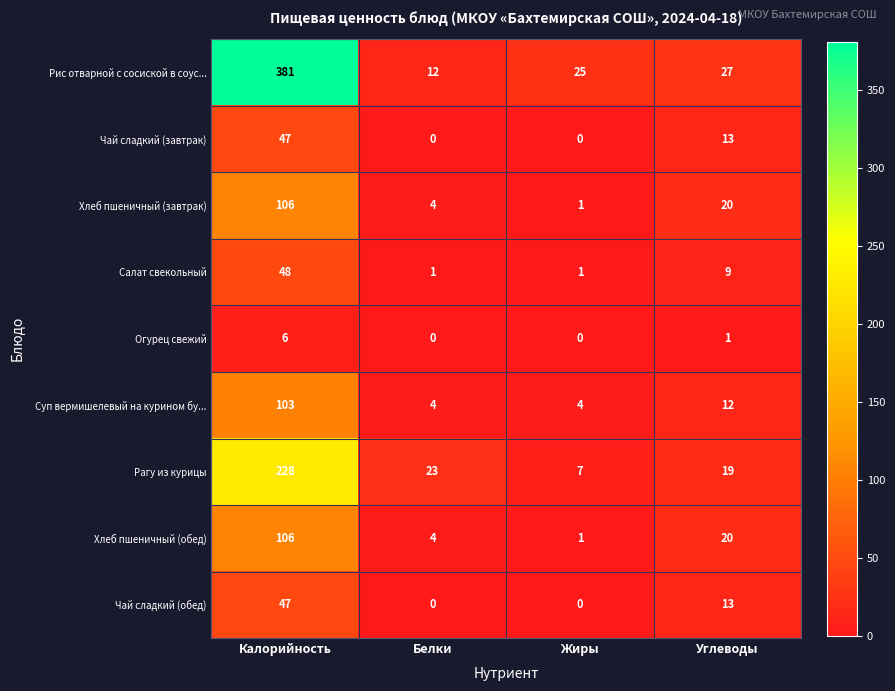

At which category is the sum across all series the highest?

Калорийность